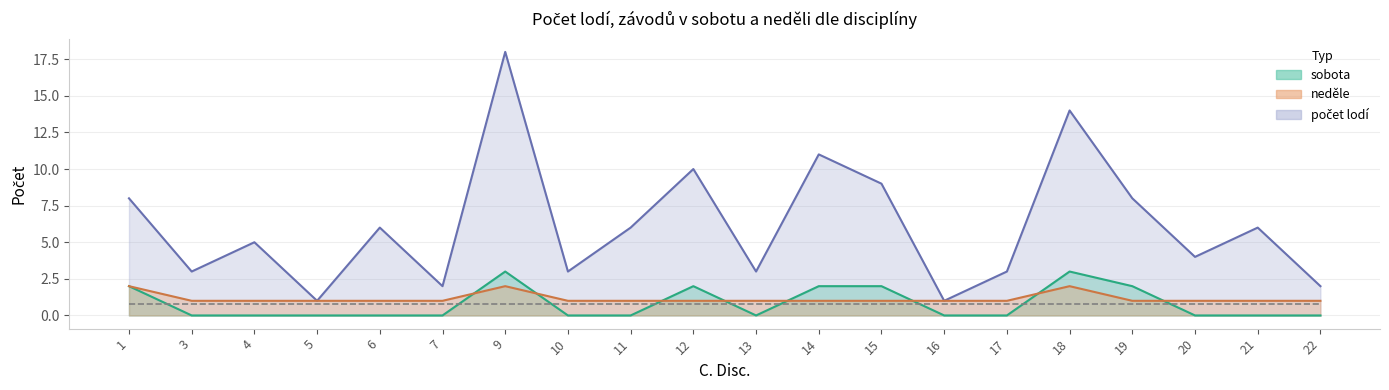

What is the average value of the neděle series?

1